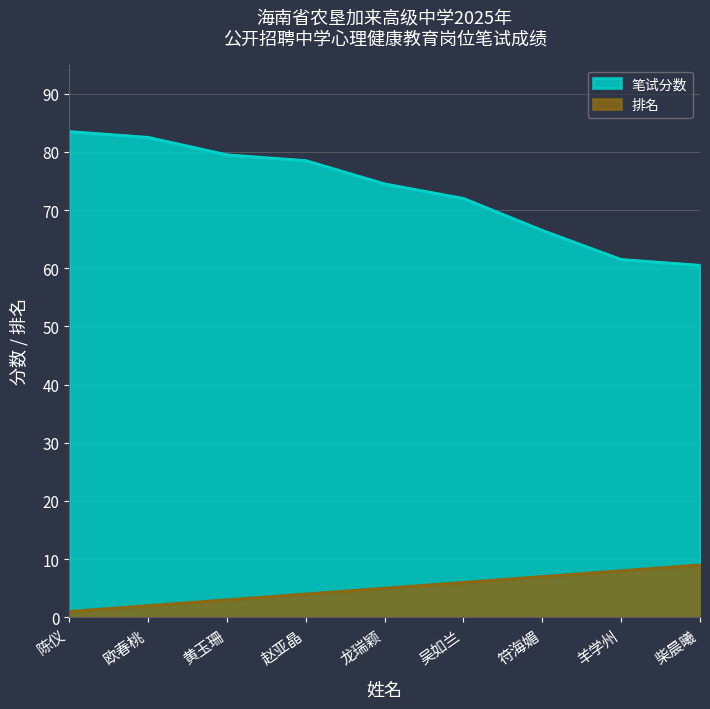

What is the label of the 4th point from the right?

吴如兰